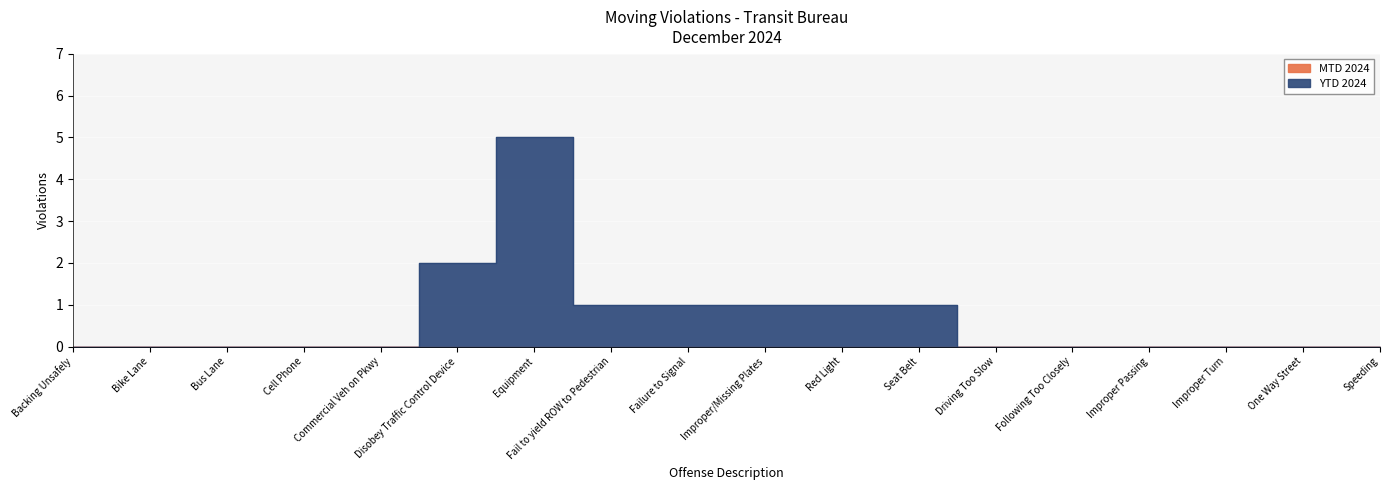

At which category does the data reach its first local peak?

Equipment